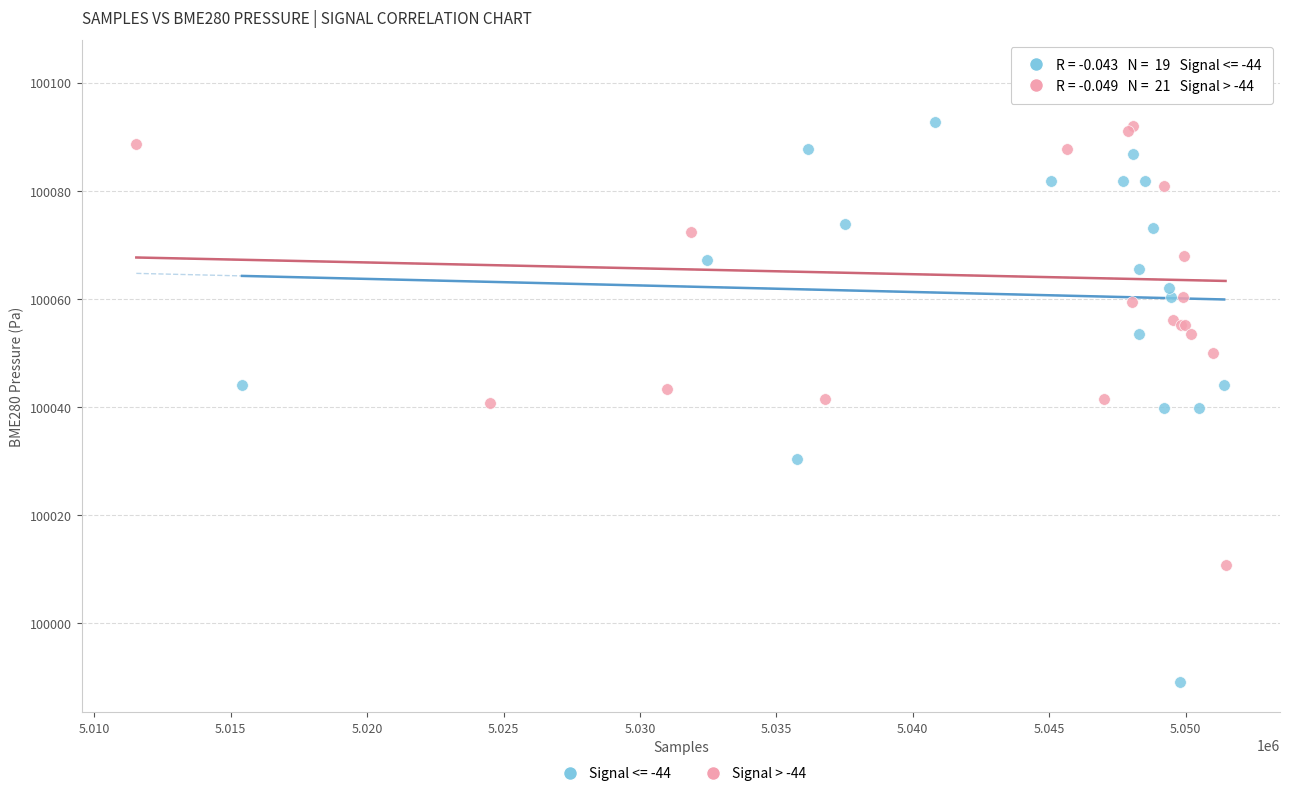

Which series reaches the minimum Y coordinate?

Signal <= -44